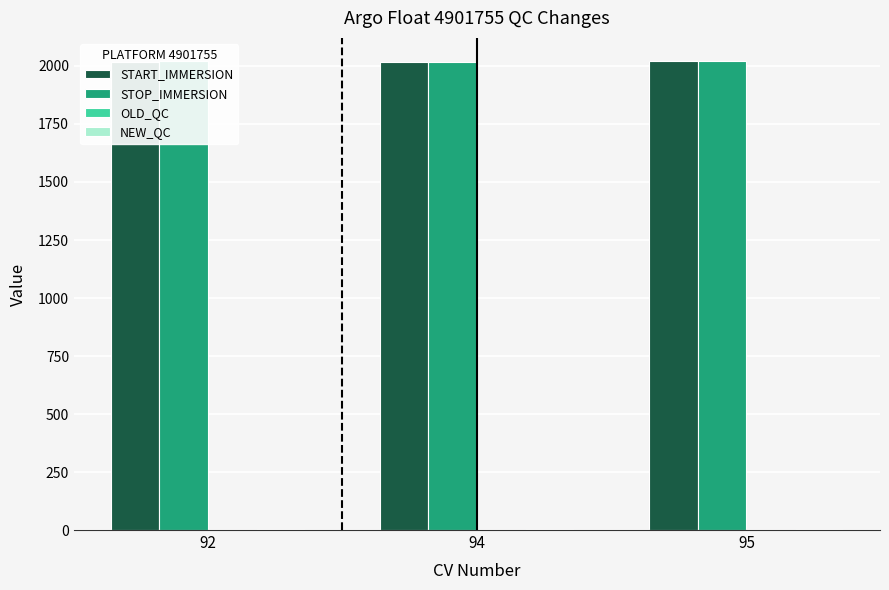

What is the value of the OLD_QC bar at the 1st from the left?

1.0